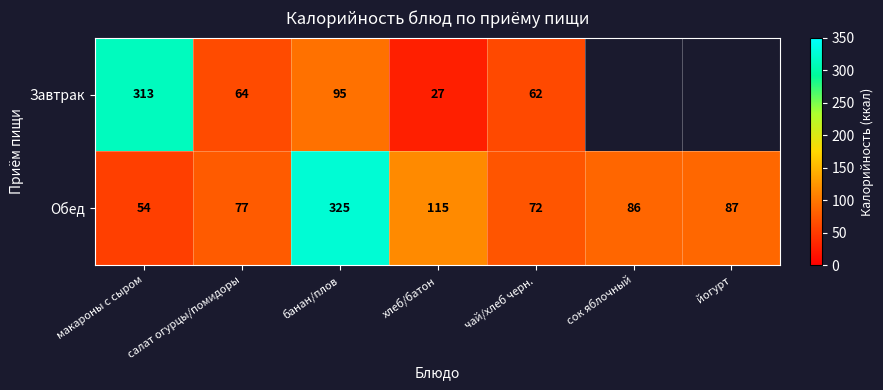

At which label is Обед closest to 189?

хлеб/батон